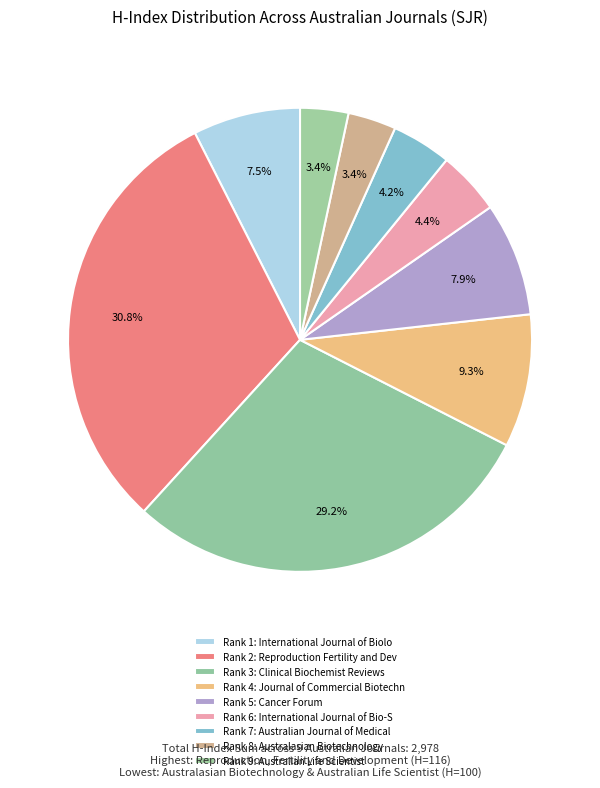

Count the number of slices in the pie.

9